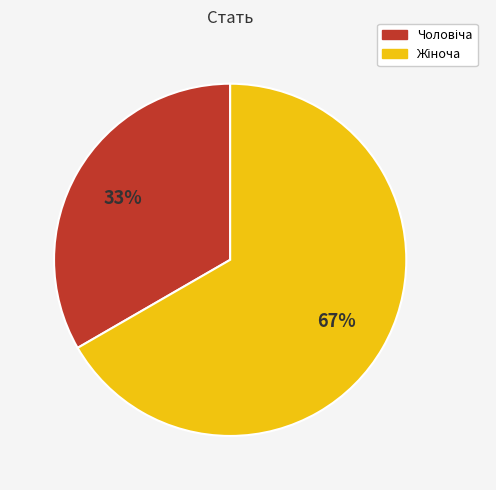

Is there any slice that represents more than half of the pie?

Yes